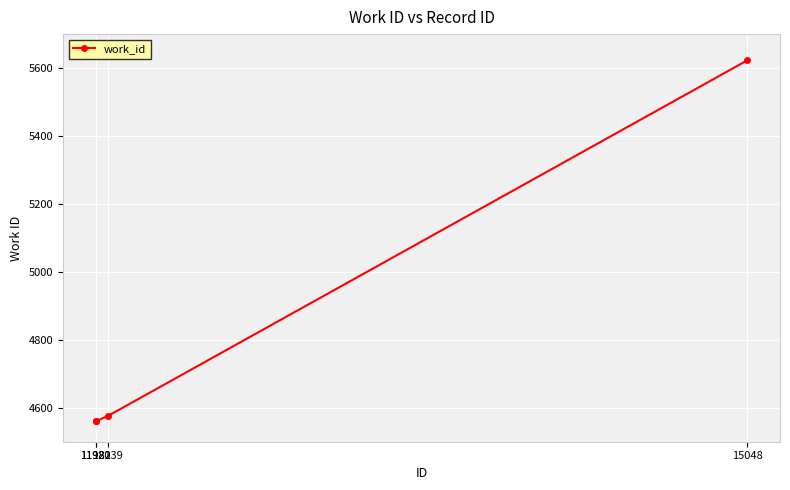

How many values are below 4576?

2